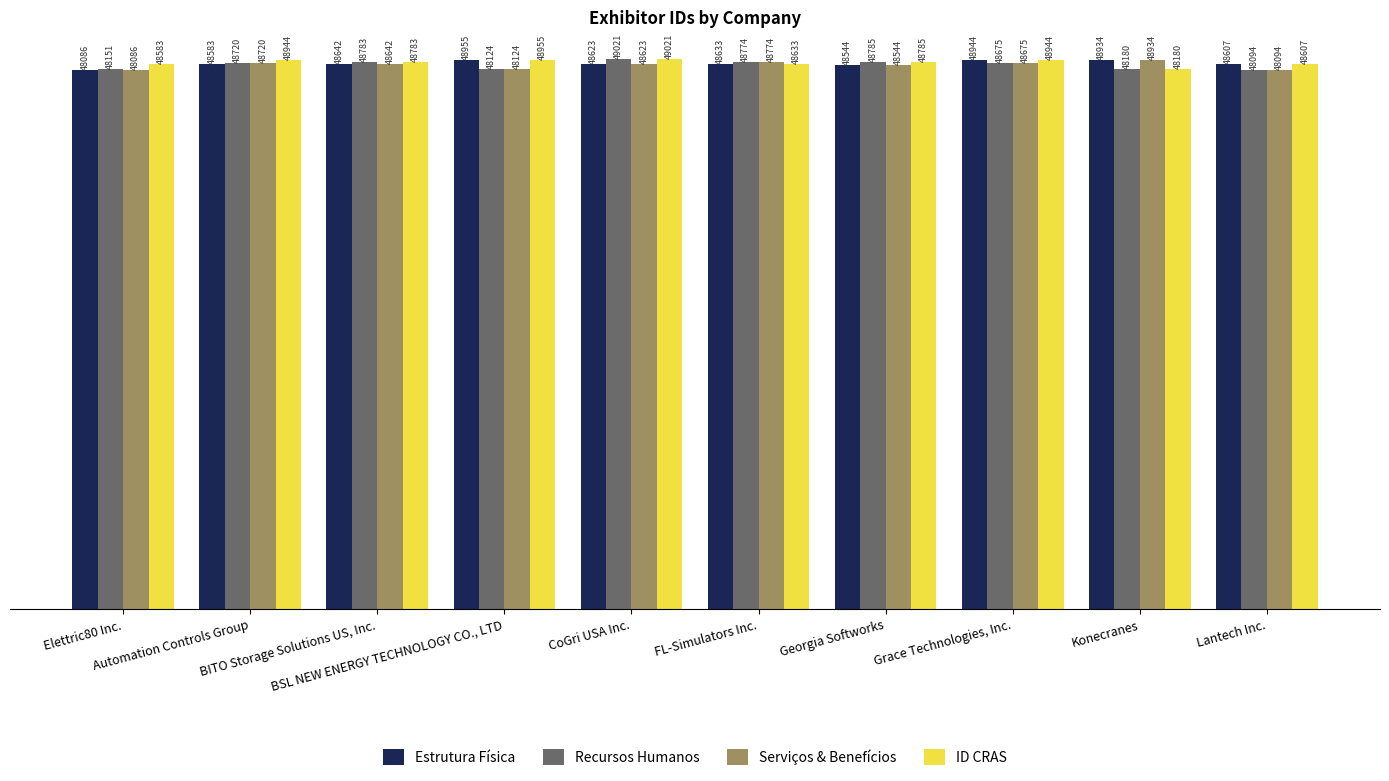

Reading left to right, transcribe all the data shown in this chart.

Estrutura Física: Elettric80 Inc.=48086	Automation Controls Group=48583	BITO Storage Solutions US, Inc.=48642	BSL NEW ENERGY TECHNOLOGY CO., LTD=48955	CoGri USA Inc.=48623	FL-Simulators Inc.=48633	Georgia Softworks=48544	Grace Technologies, Inc.=48944	Konecranes=48934	Lantech Inc.=48607
Recursos Humanos: Elettric80 Inc.=48151	Automation Controls Group=48720	BITO Storage Solutions US, Inc.=48783	BSL NEW ENERGY TECHNOLOGY CO., LTD=48124	CoGri USA Inc.=49021	FL-Simulators Inc.=48774	Georgia Softworks=48785	Grace Technologies, Inc.=48675	Konecranes=48180	Lantech Inc.=48094
Serviços & Benefícios: Elettric80 Inc.=48086	Automation Controls Group=48720	BITO Storage Solutions US, Inc.=48642	BSL NEW ENERGY TECHNOLOGY CO., LTD=48124	CoGri USA Inc.=48623	FL-Simulators Inc.=48774	Georgia Softworks=48544	Grace Technologies, Inc.=48675	Konecranes=48934	Lantech Inc.=48094
ID CRAS: Elettric80 Inc.=48583	Automation Controls Group=48944	BITO Storage Solutions US, Inc.=48783	BSL NEW ENERGY TECHNOLOGY CO., LTD=48955	CoGri USA Inc.=49021	FL-Simulators Inc.=48633	Georgia Softworks=48785	Grace Technologies, Inc.=48944	Konecranes=48180	Lantech Inc.=48607